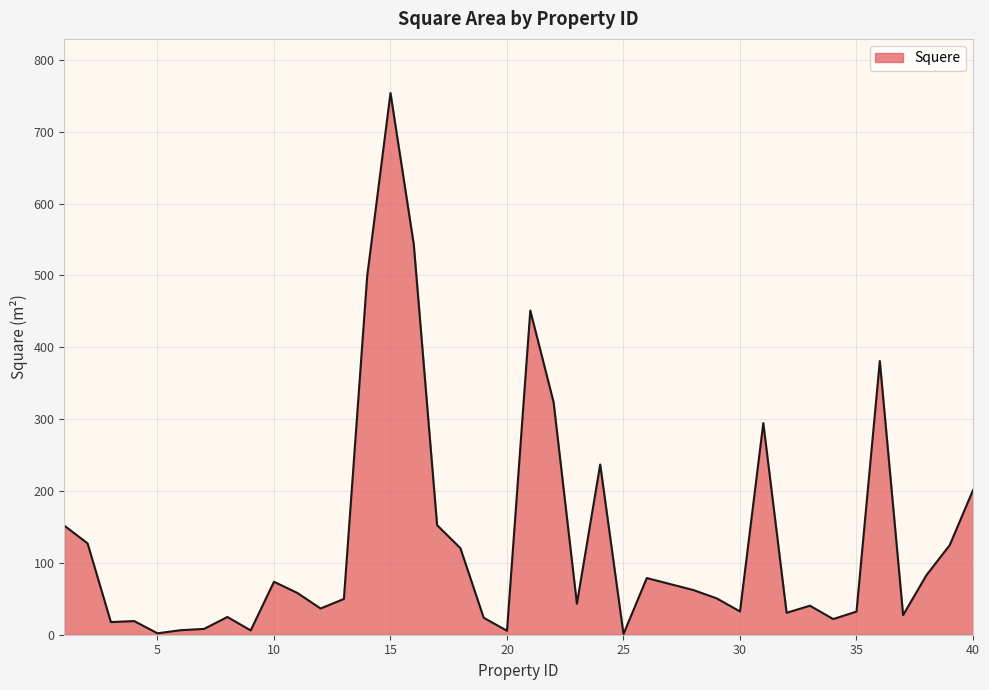

What is the difference between the maximum and minimum values?

752.9